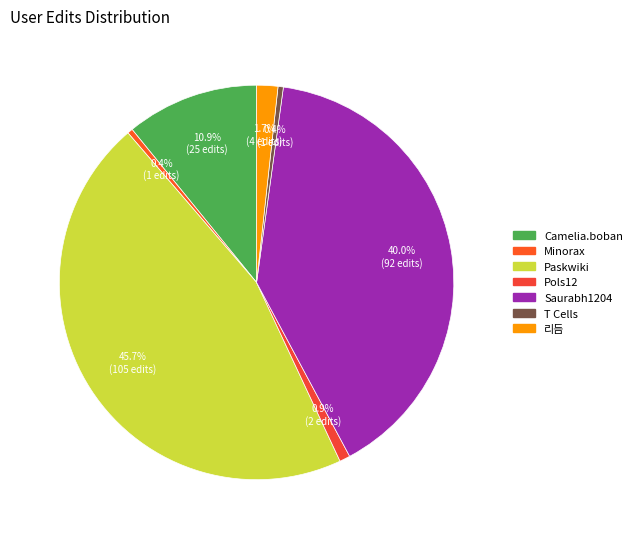

What percentage is the Paskwiki slice, to the nearest percent?

46%